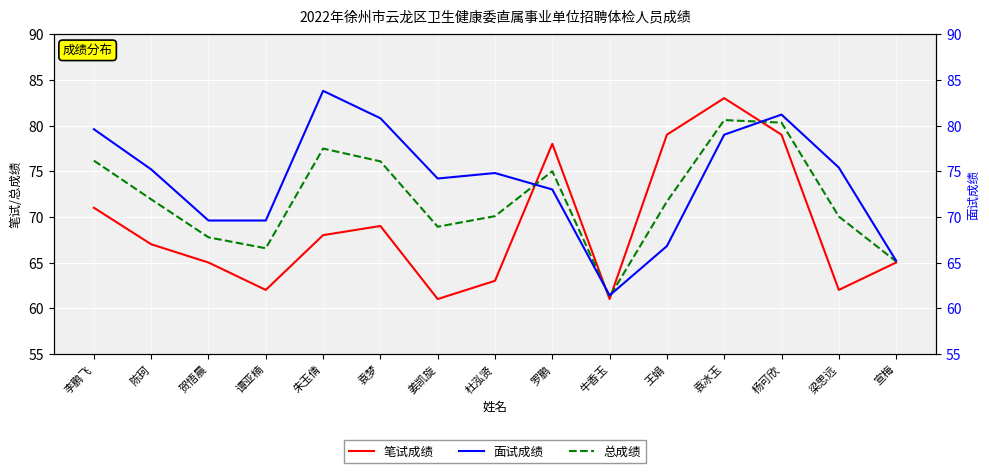

How many data points in 笔试成绩 are above 67?

7